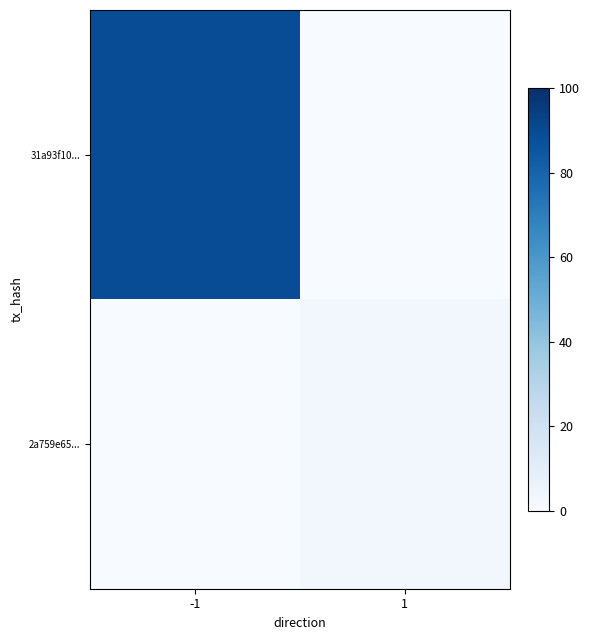

At which category is the sum across all series the highest?

-1